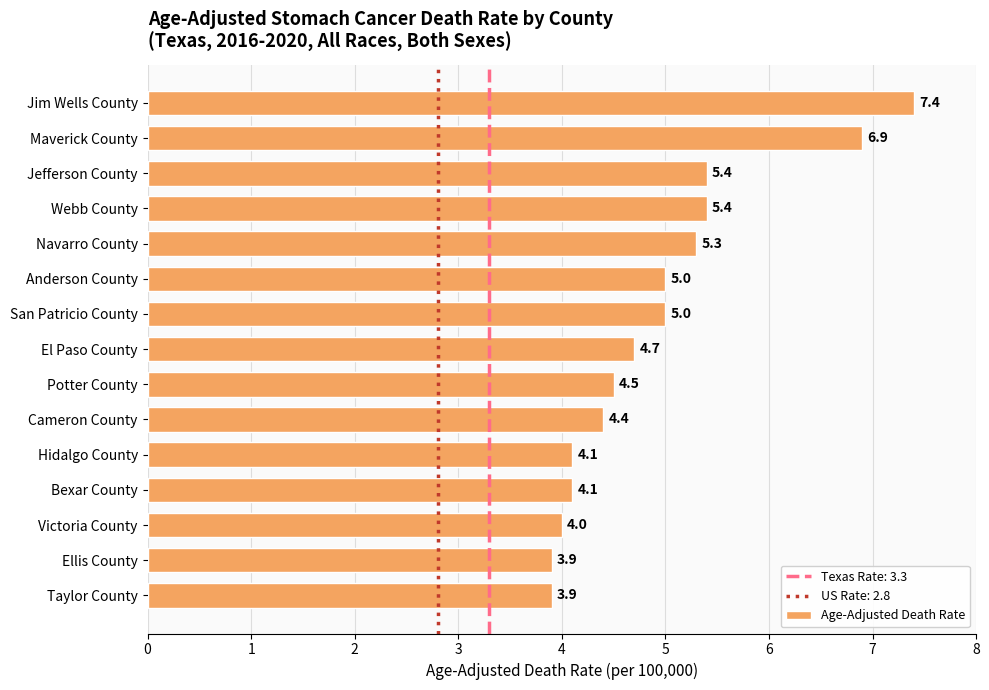

Which label corresponds to the largest value in the chart?

Jim Wells County